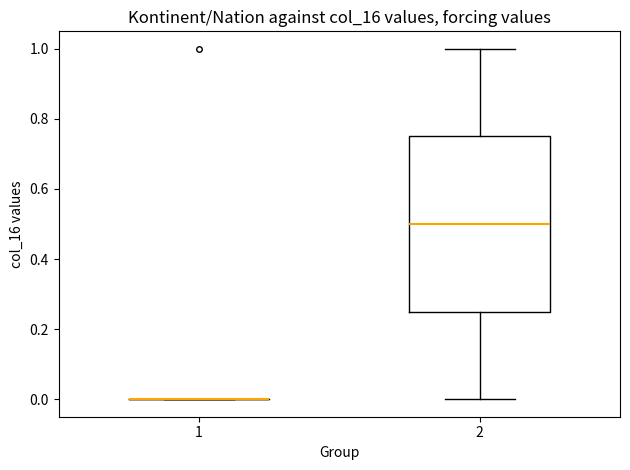

Where does the lower whisker of the box at x = 2 end on the y-axis? The values are not printed on the chart, so give them approximately, as read against the axis.

0.00